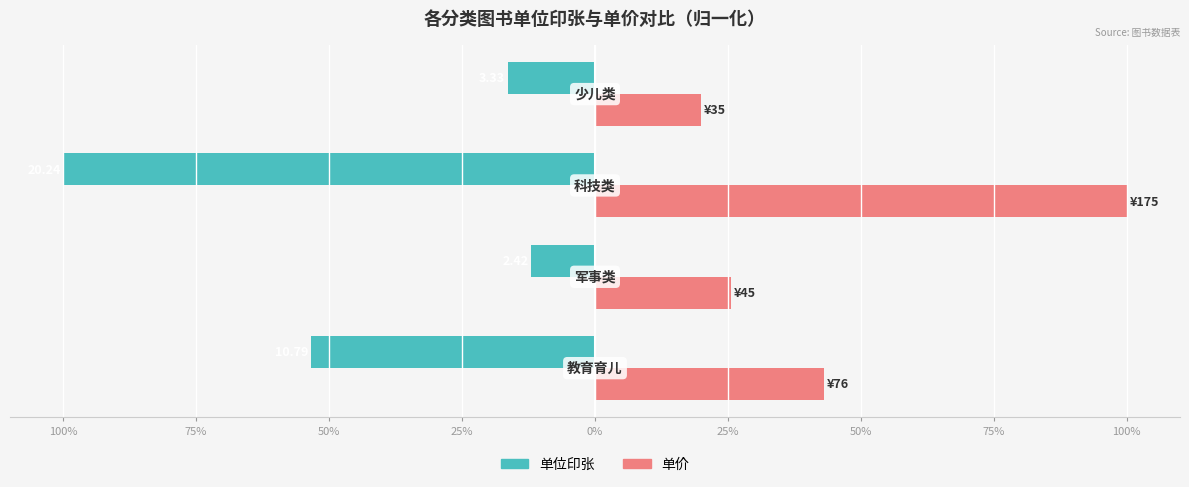

What are all the series names shown in the legend?

单位印张, 单价